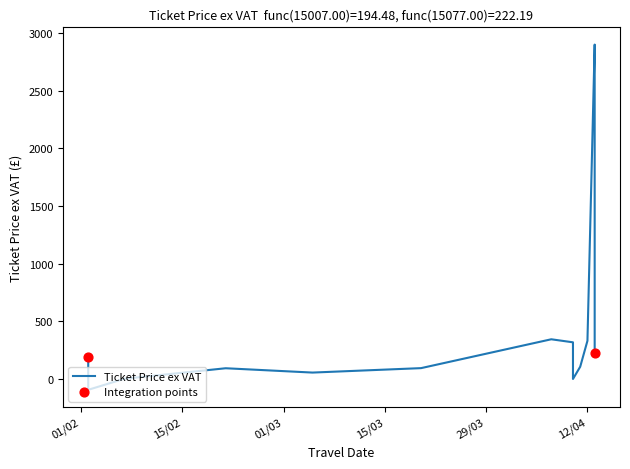

What is the change in value from 12/04 to 11?

+237.1